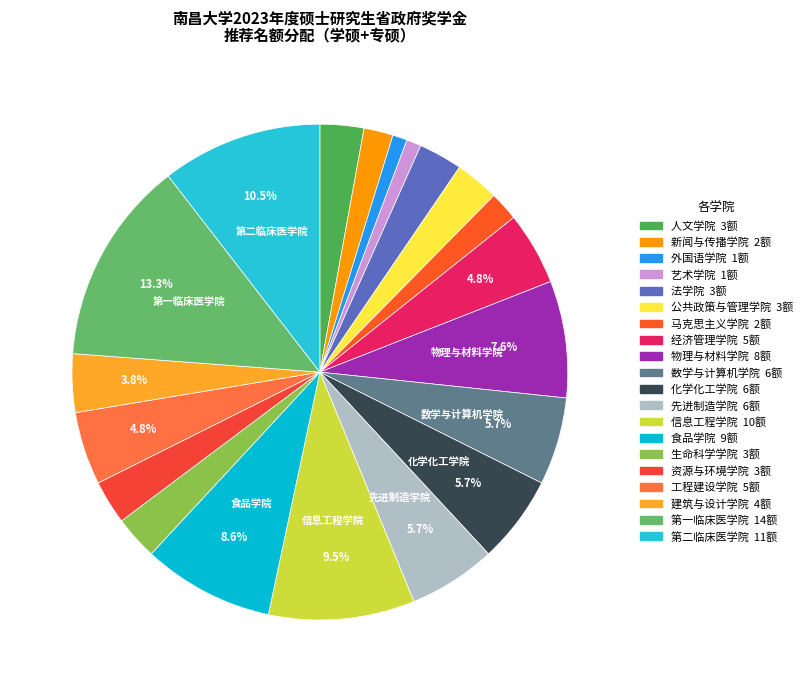

Is it true that 建筑与设计学院 is 17% of the pie?

False